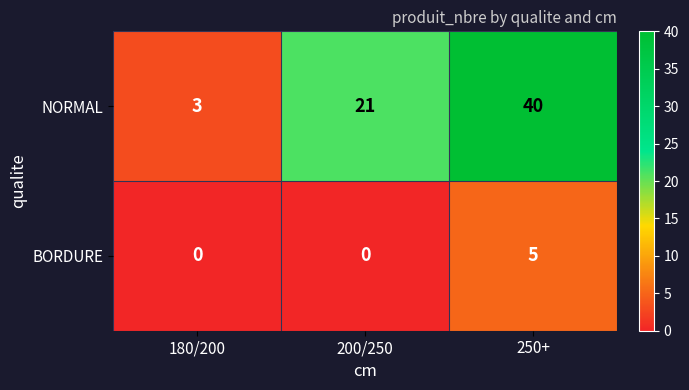

What is the difference between the maximum and minimum values in the NORMAL series?

37